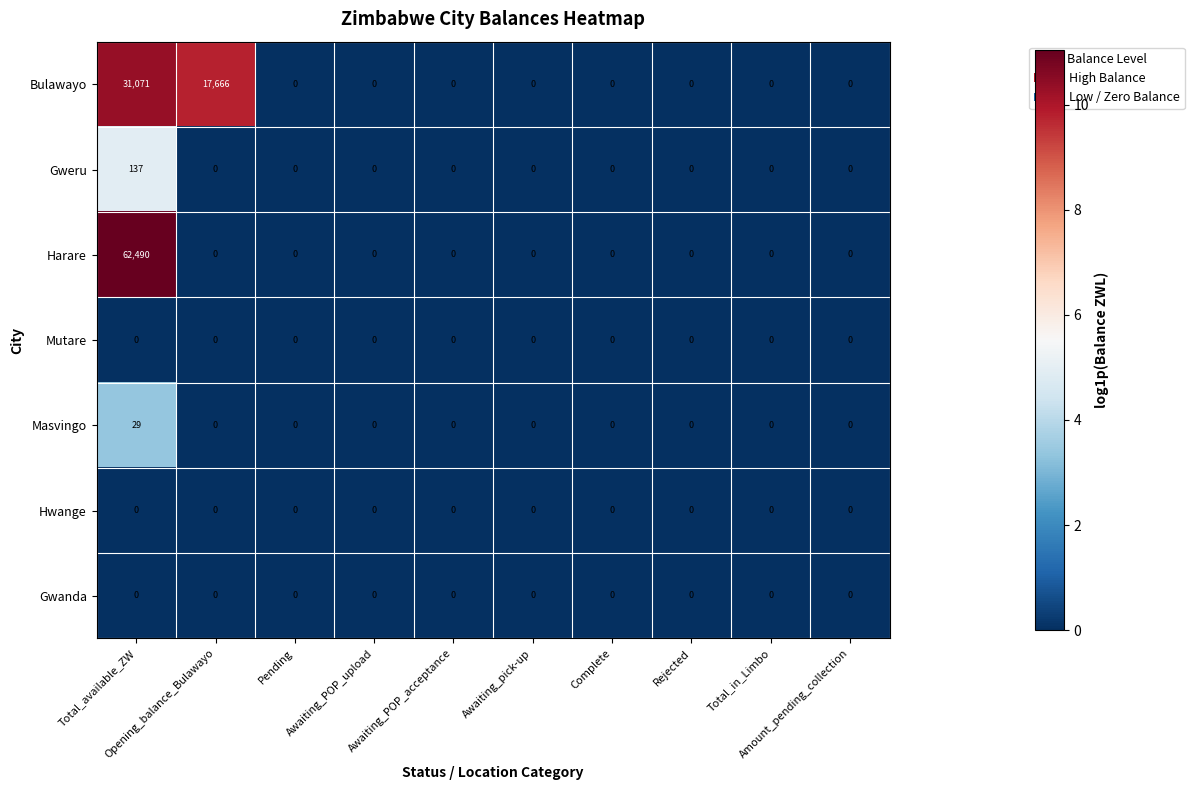

What is the sum of all Gweru values?

137